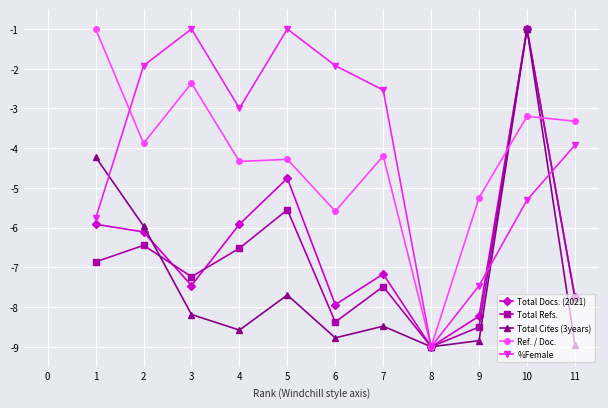

What is the total value across all series at 3?

-26.2